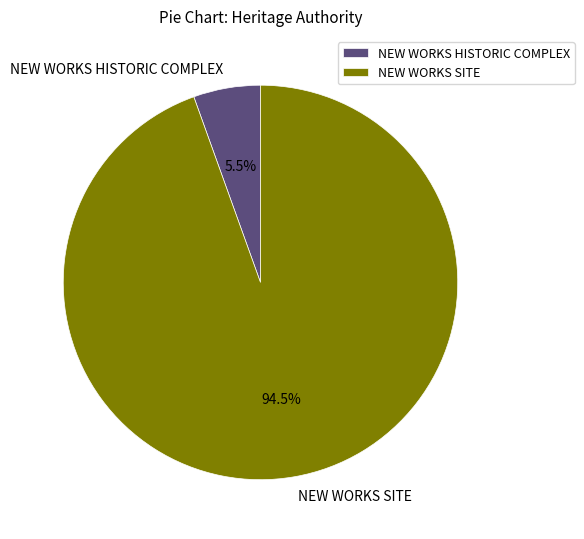

To the nearest percent, what is the average slice percentage?

50%